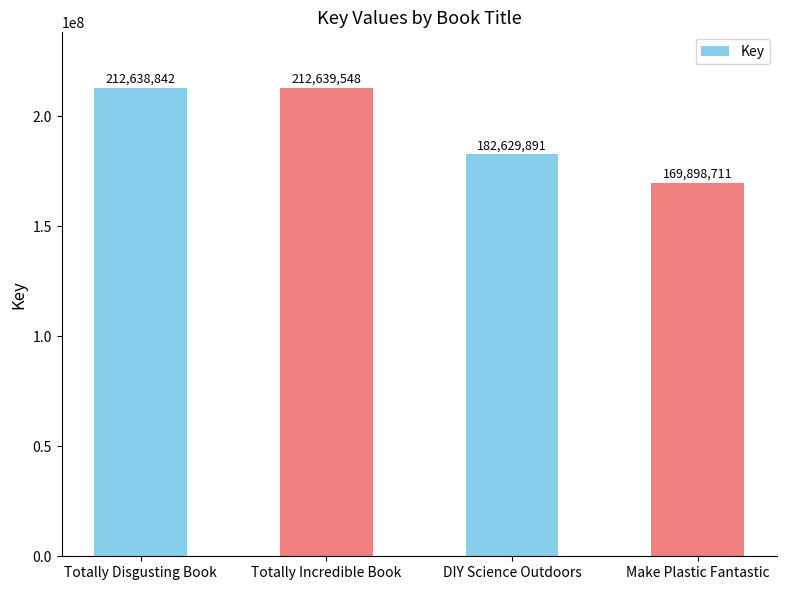

What is the difference between the maximum and minimum values?

42740837